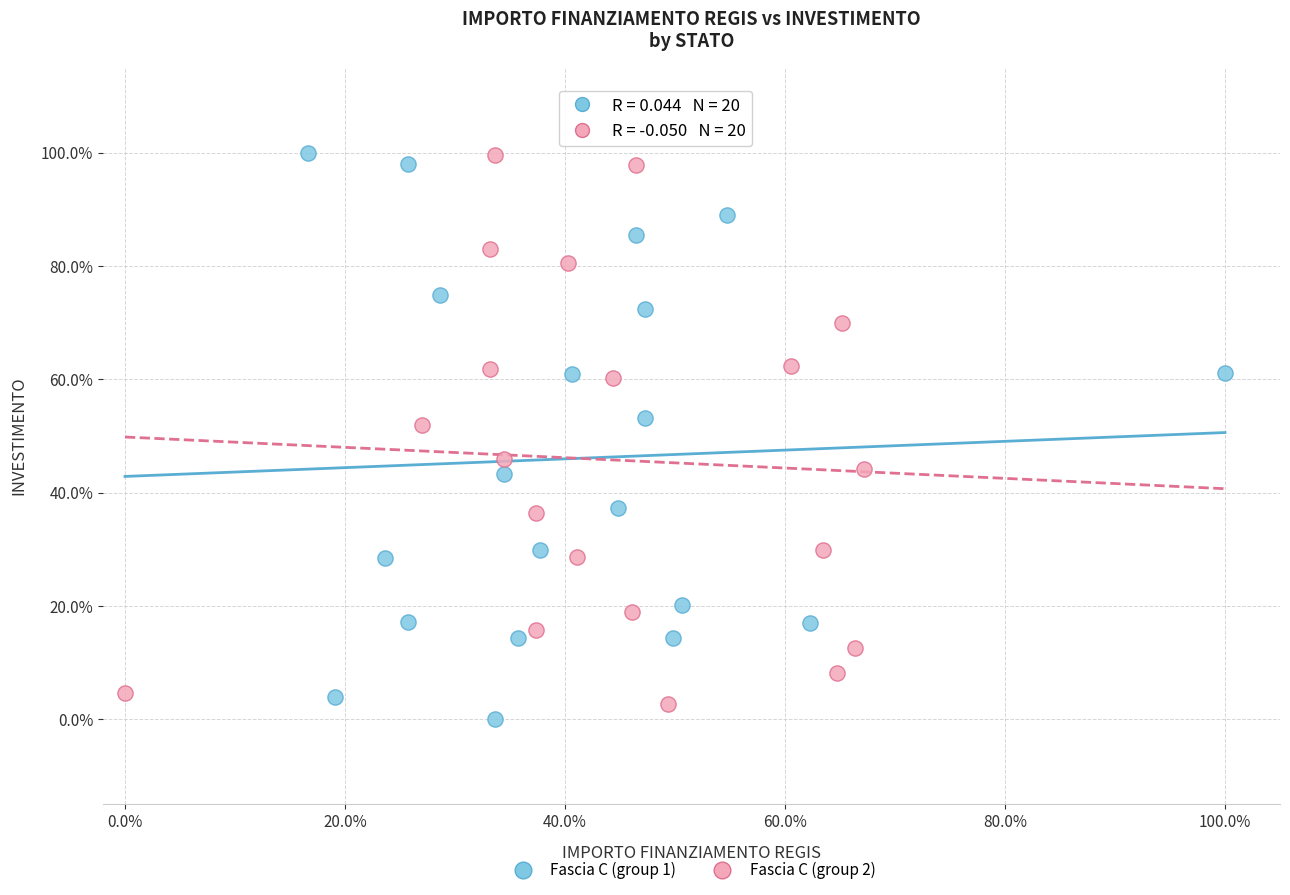

Which series reaches the minimum Y coordinate?

Fascia C (group 1)